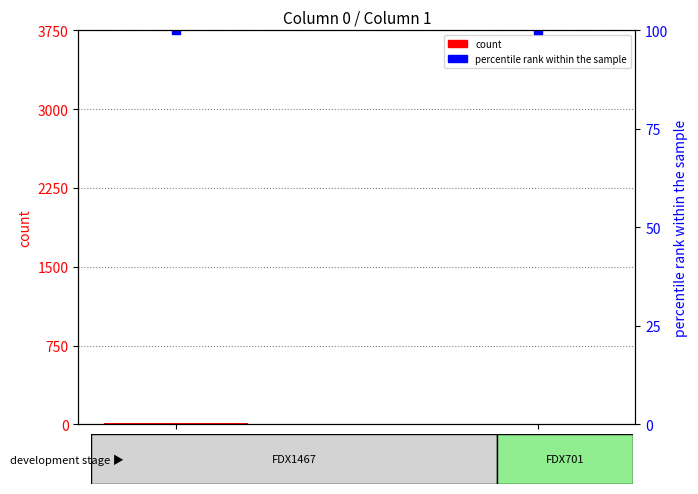

Which series reaches the minimum Y coordinate?

count